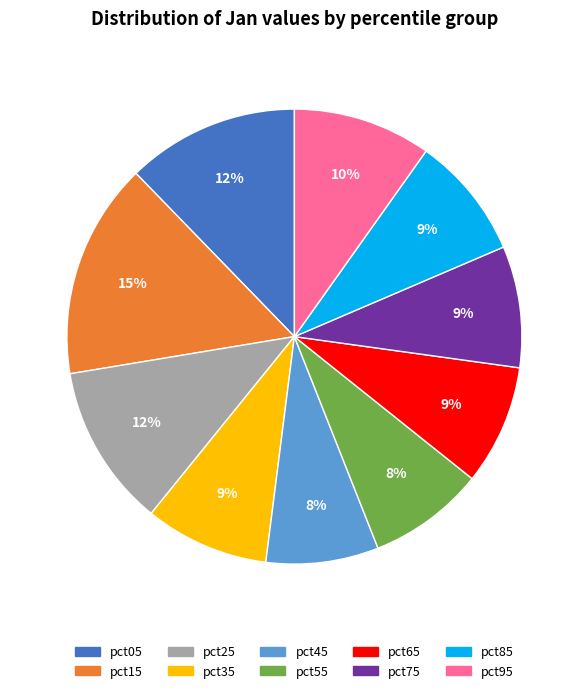

The pct35 slice represents 1% of the pie. True or false?

False